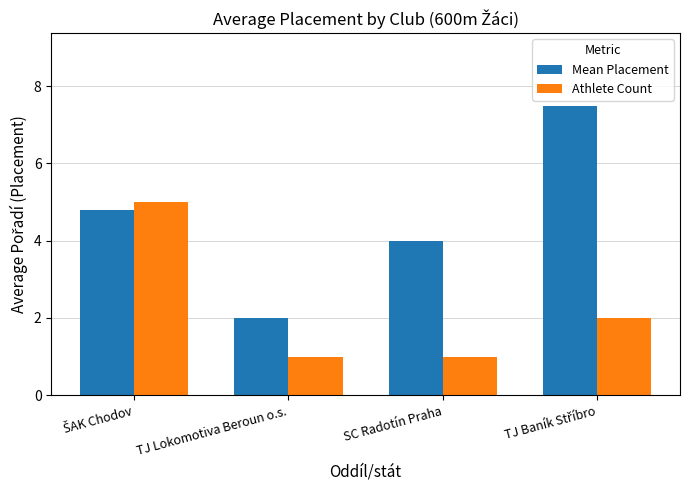

What is the minimum value shown in the chart?

1.0